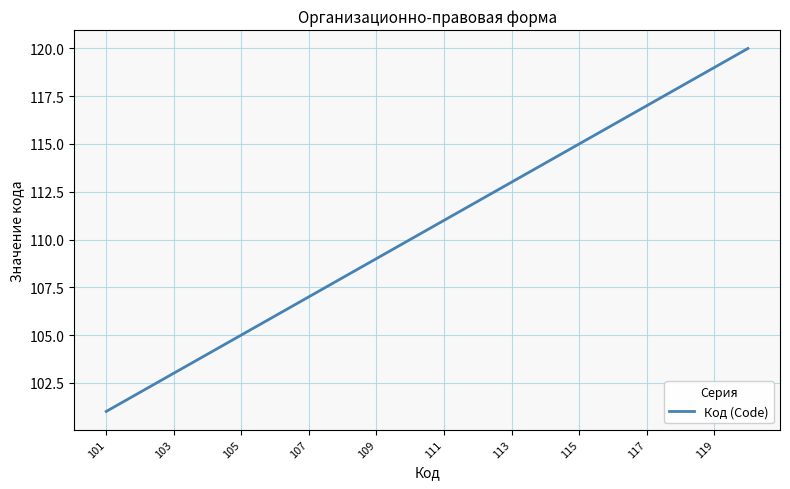

What is the minimum value shown in the chart?

101